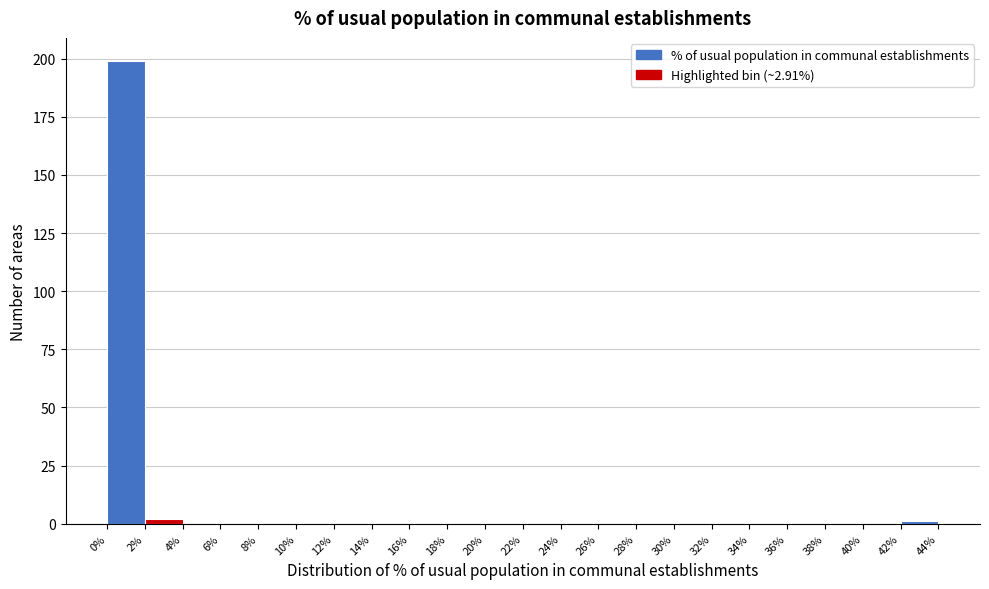

Reading left to right, list every bar in this chart as the range it spans on the x-axis followed by its height. The values are not printed on the chart, so give them approximately, as read against the axis.

0% to 2%: 200
2% to 4%: under 5
4% to 6%: 0
6% to 8%: 0
8% to 10%: 0
10% to 12%: 0
12% to 14%: 0
14% to 16%: 0
16% to 18%: 0
18% to 20%: 0
20% to 22%: 0
22% to 24%: 0
24% to 26%: 0
26% to 28%: 0
28% to 30%: 0
30% to 32%: 0
32% to 34%: 0
34% to 36%: 0
36% to 38%: 0
38% to 40%: 0
40% to 42%: 0
42% to 44%: under 5